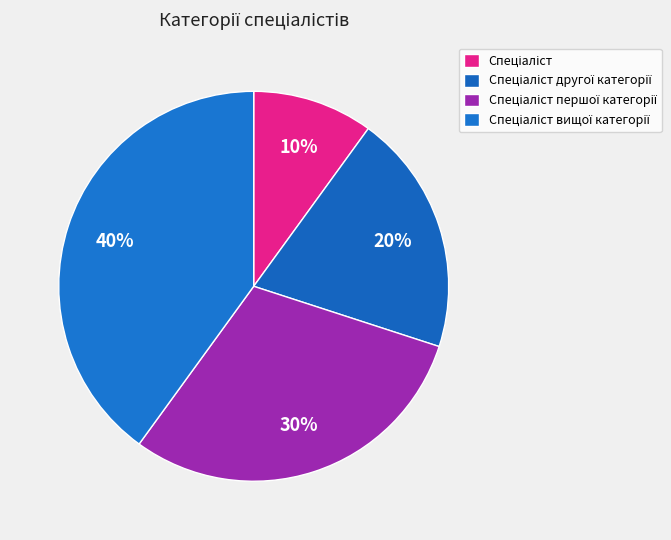

How many segments does this pie chart have?

4